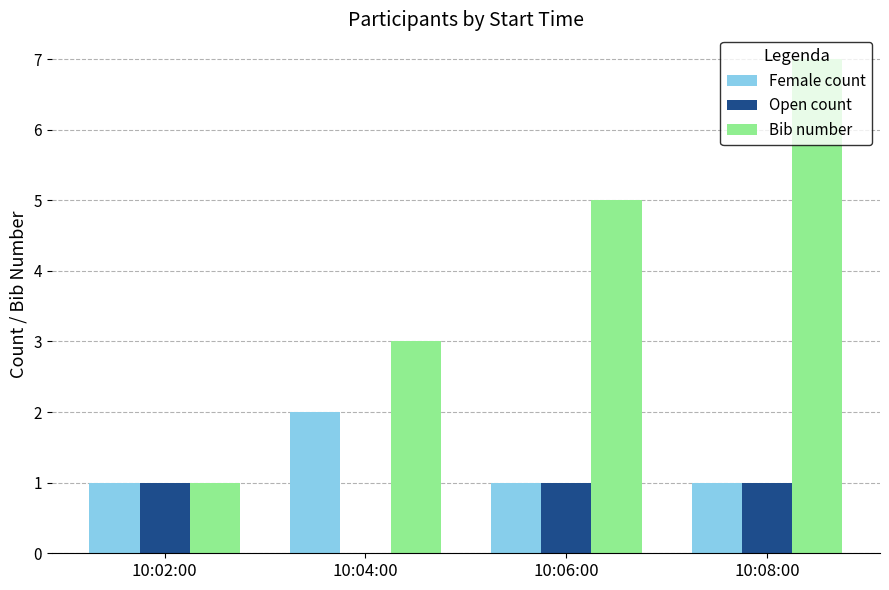

What are all the series names shown in the legend?

Female count, Open count, Bib number